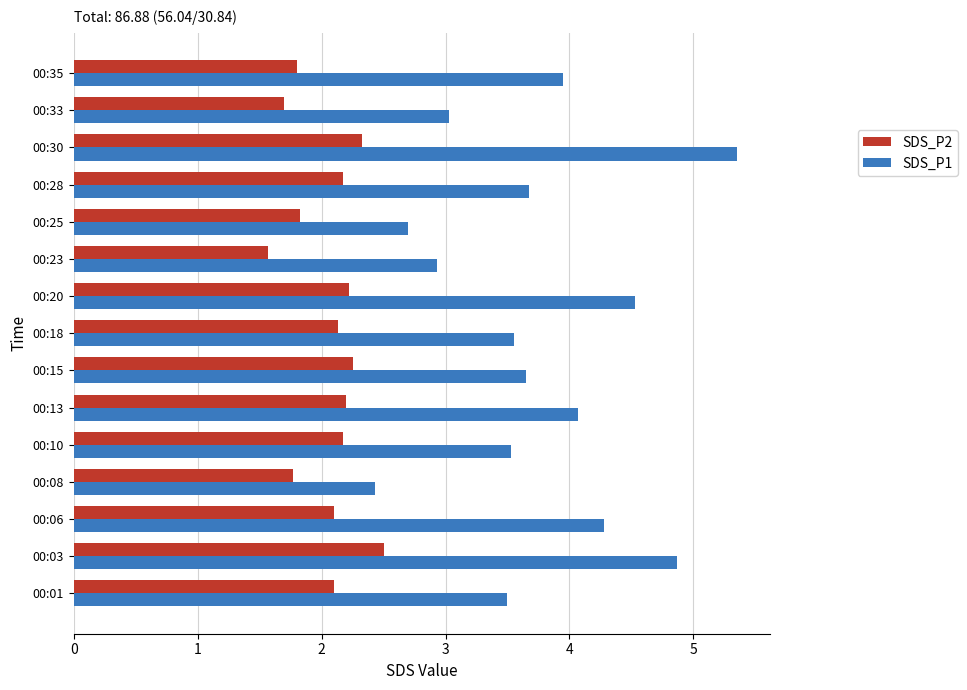

Which category has the lowest value in the SDS_P1 series?

00:08